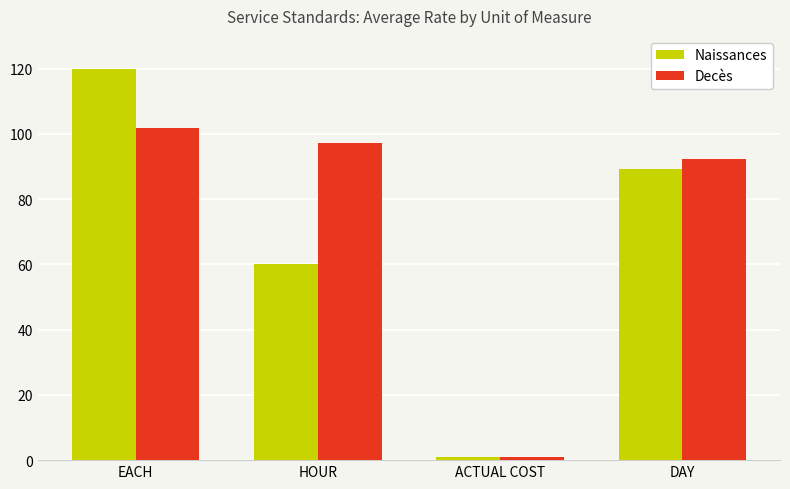

What is the smallest value displayed?

1.0